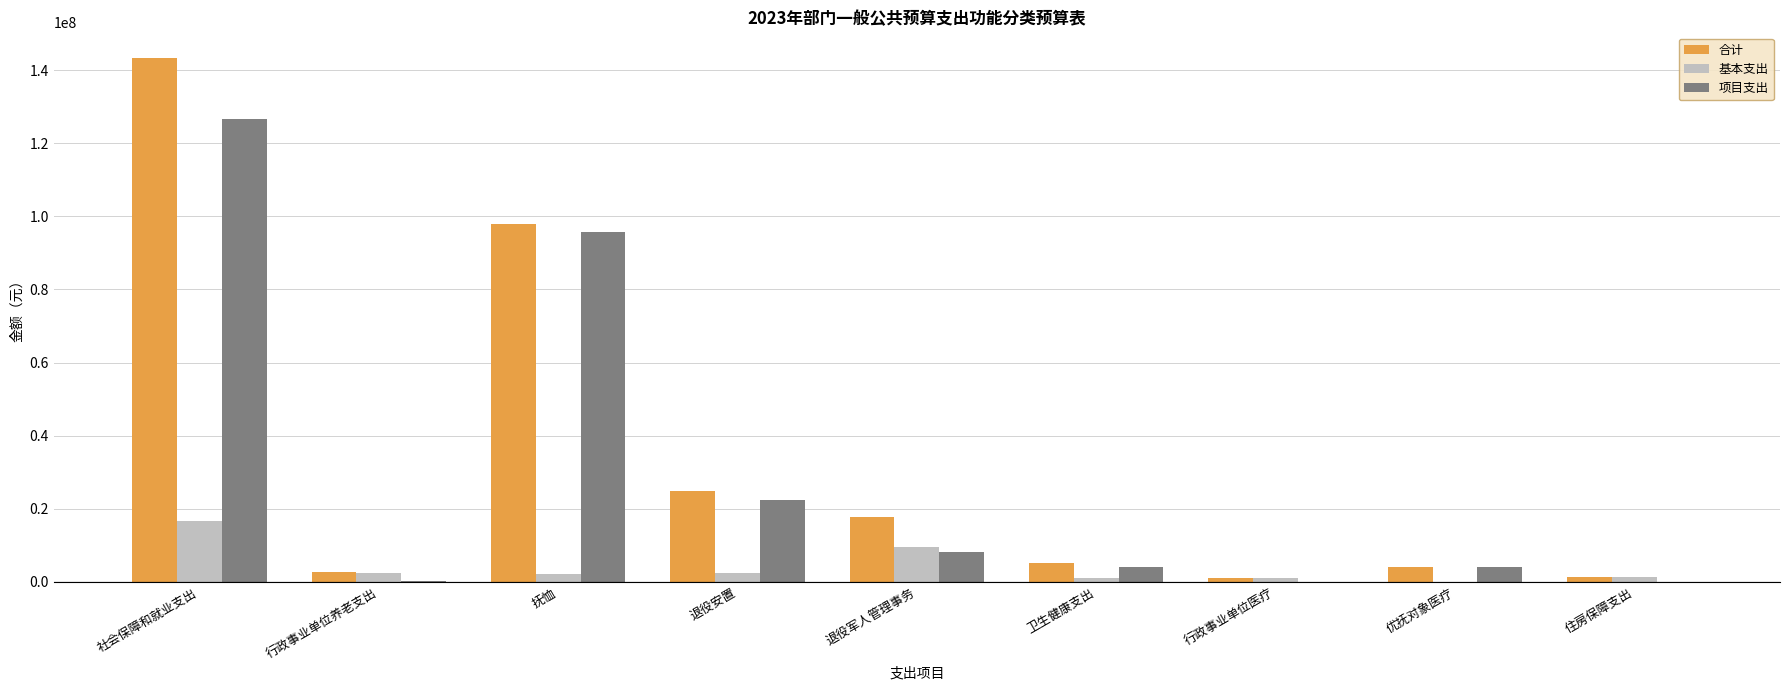

Is the value of 合计 at 抚恤 greater than the value of 项目支出 at 卫生健康支出?

Yes